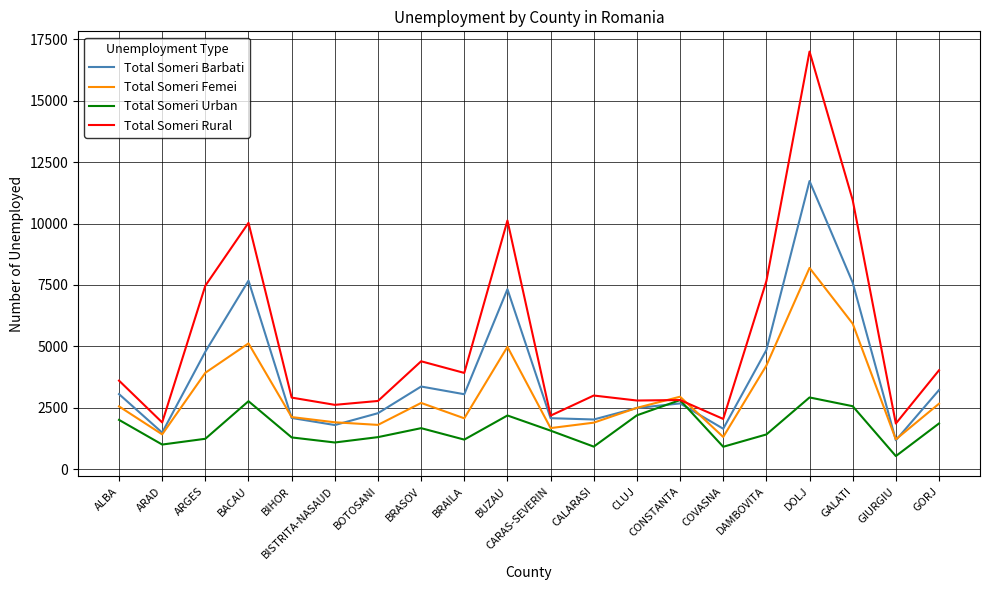

Does the chart display data point markers on the line(s)?

No